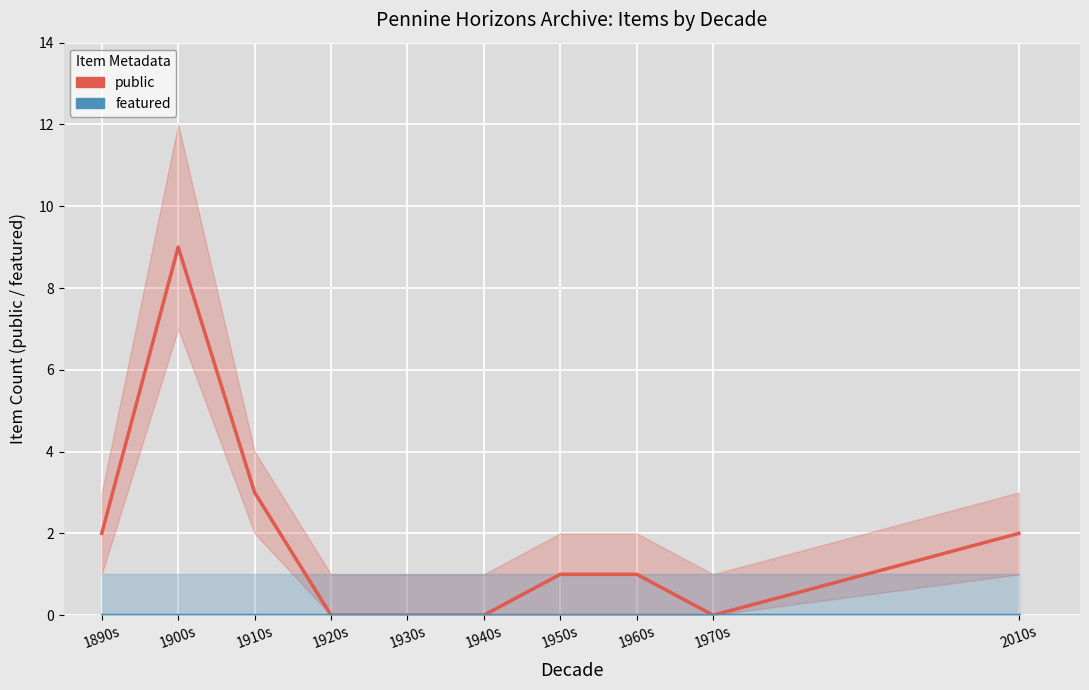

At which label is featured closest to 0?

1890s